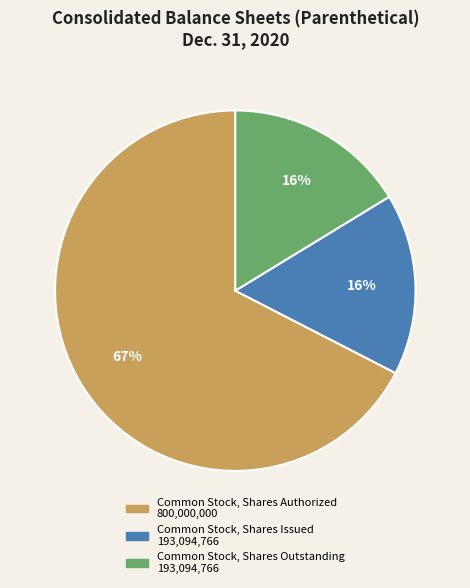

The Common Stock, Shares Outstanding slice represents 16% of the pie. True or false?

True